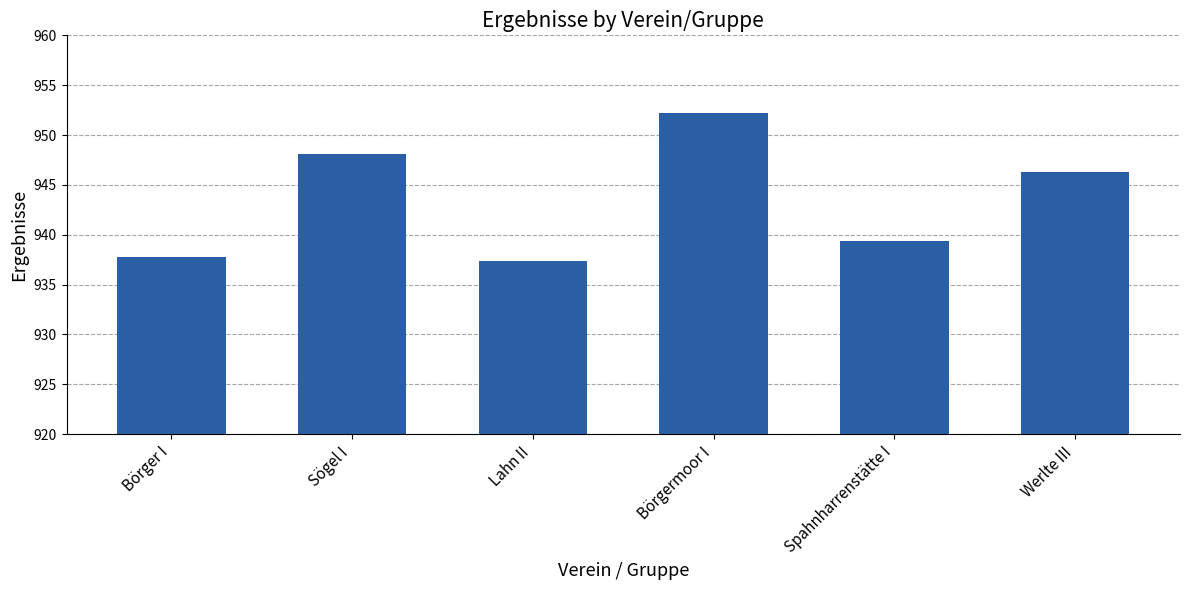

What is the difference between the values at Börger I and Börgermoor I?

14.4